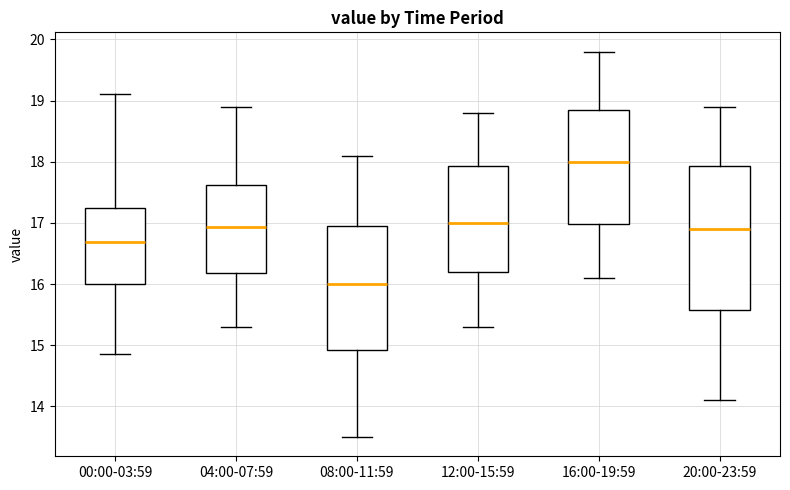

Reading left to right, read every box against the y-axis: the position of its median line, the range the box covers, and the ends of its whiskers. The values are not printed on the chart, so give them approximately, as read against the axis.

00:00-03:59: median 16.7, box 16.0 to 17.2, whiskers 14.9 to 19.1
04:00-07:59: median 16.9, box 16.2 to 17.6, whiskers 15.3 to 18.9
08:00-11:59: median 16.0, box 14.9 to 17.0, whiskers 13.5 to 18.1
12:00-15:59: median 17.0, box 16.2 to 17.9, whiskers 15.3 to 18.8
16:00-19:59: median 18.0, box 17.0 to 18.9, whiskers 16.1 to 19.8
20:00-23:59: median 16.9, box 15.6 to 17.9, whiskers 14.1 to 18.9